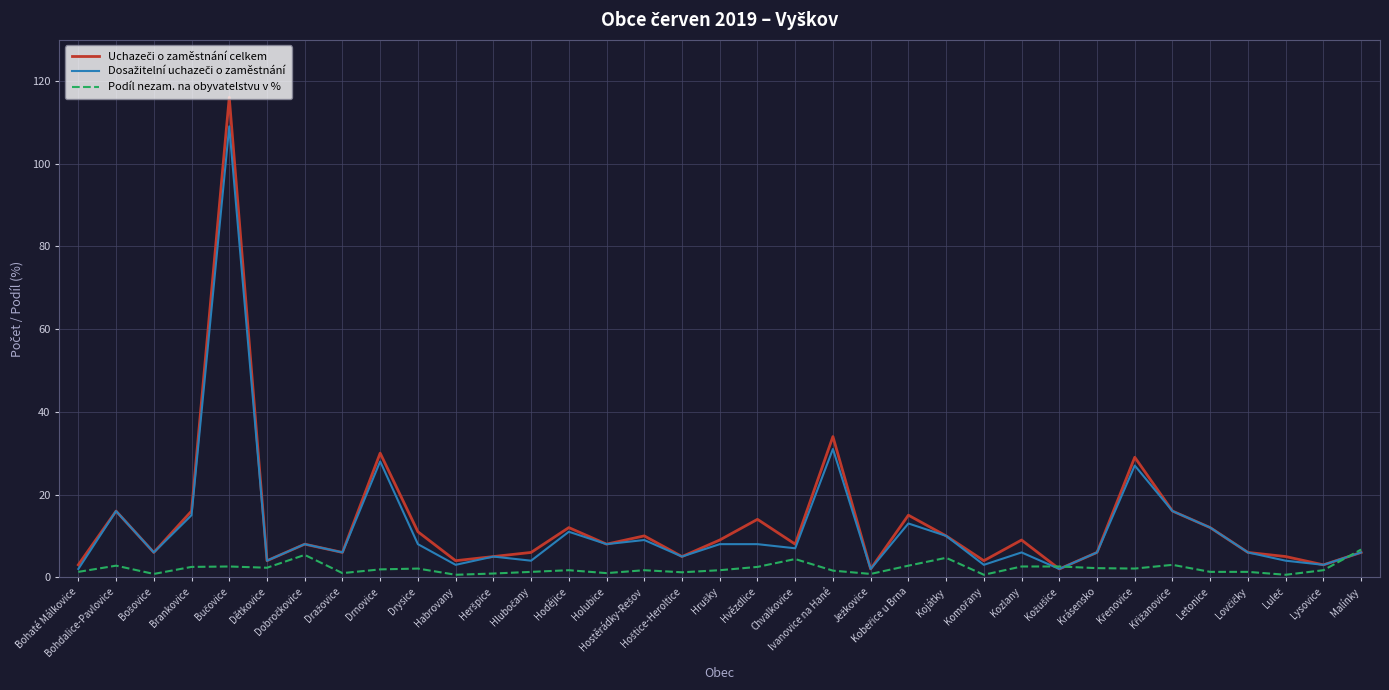

What is the greatest value displayed?

116.0